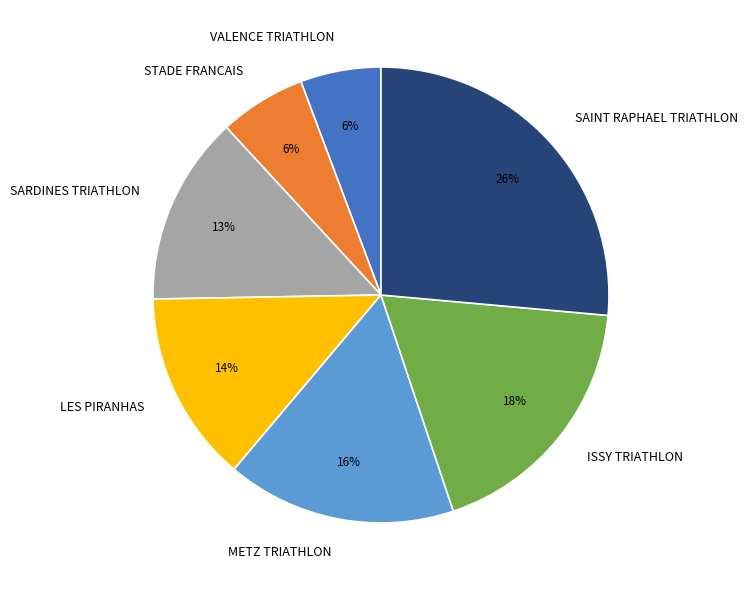

Is there a majority slice in this chart?

No